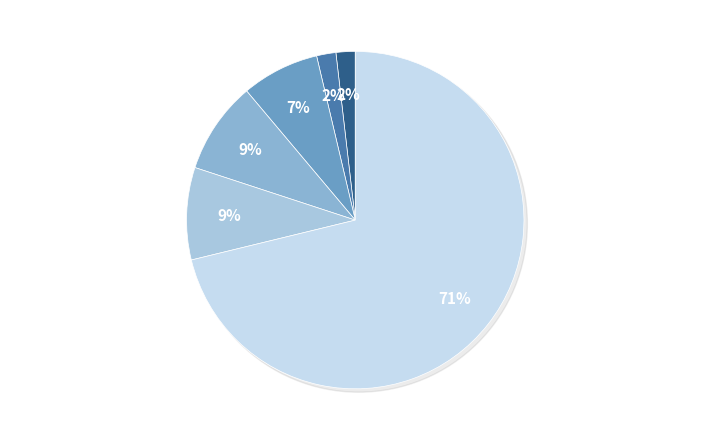

Rank the categories by value from highest to lowest.

FORMER COMMON SCHOOL NO. 981, PRIMARY SCHOOL NO. 2120, PRIMARY SCHOOL NO.744, PRIMARY SCHOOL NO. 1566, CAMP HILL PRIMARY SCHOOL, FORMER SUPREME COURT